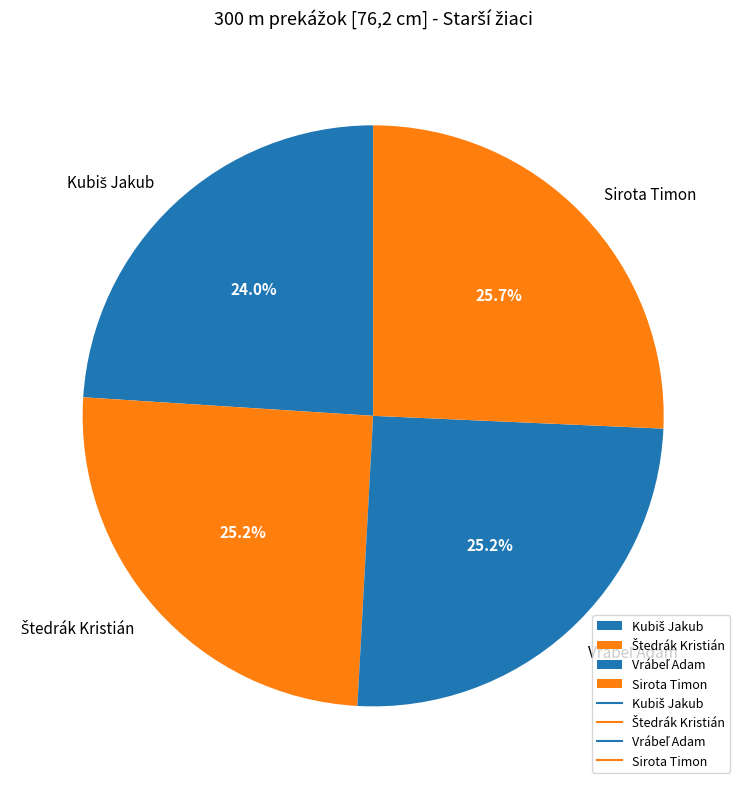

How many slices are in this pie chart?

4